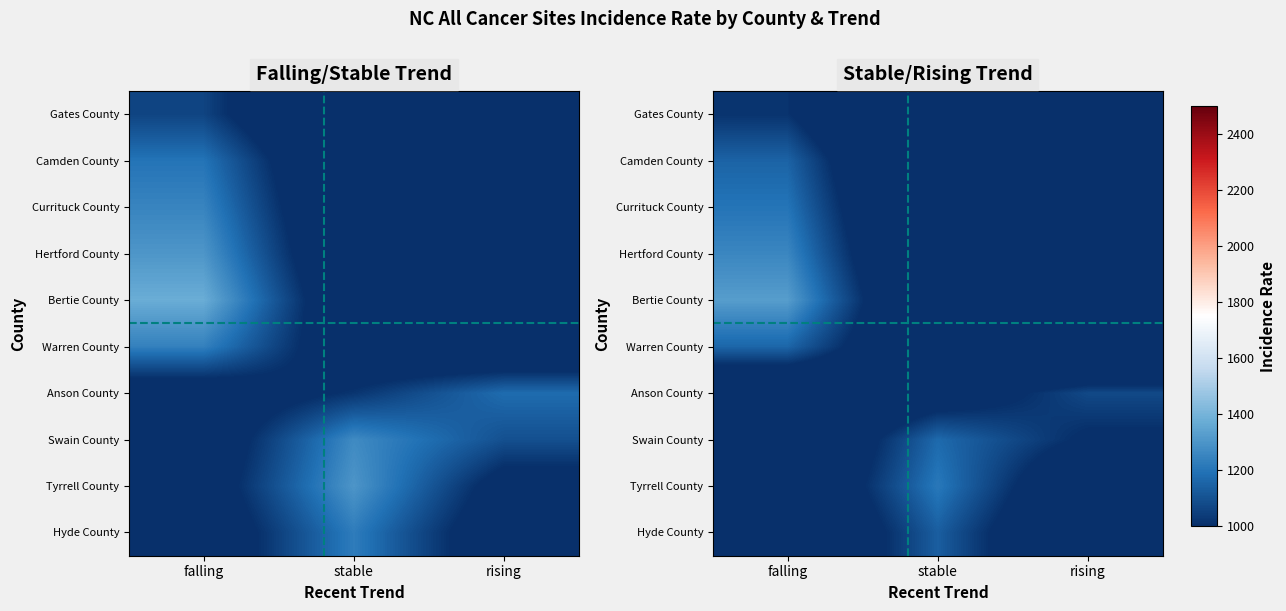

At which category is the sum across all series the highest?

falling